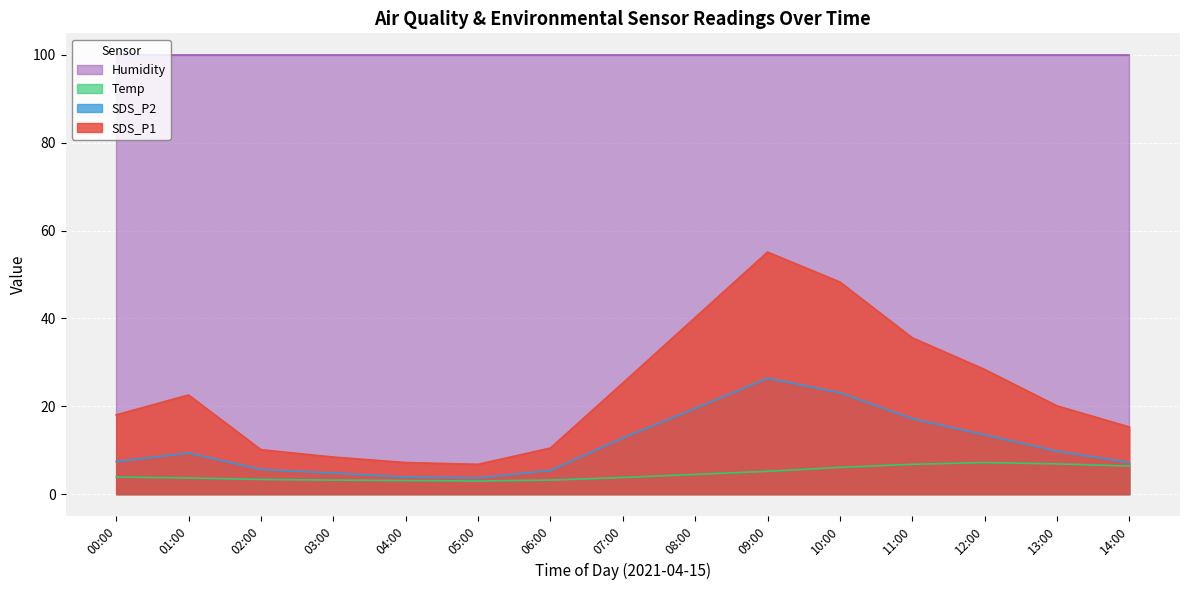

What is the sum of the SDS_P1 values at 13:00 and 08:00?

60.3